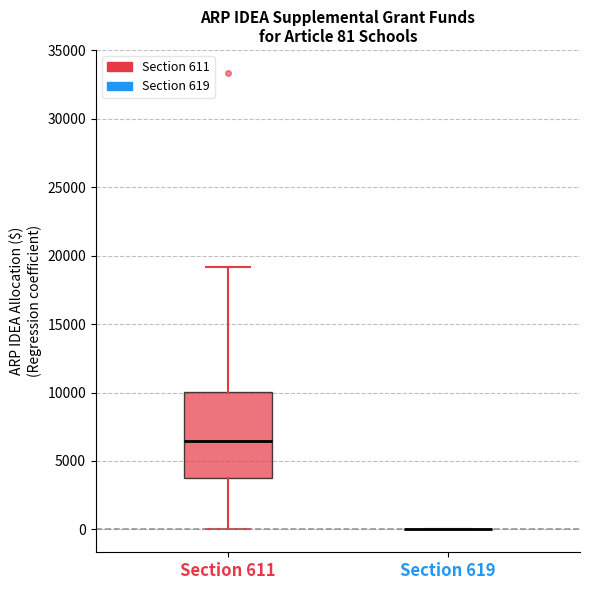

Which box is the tallest, from its lower edge to its upper edge?

Section 611